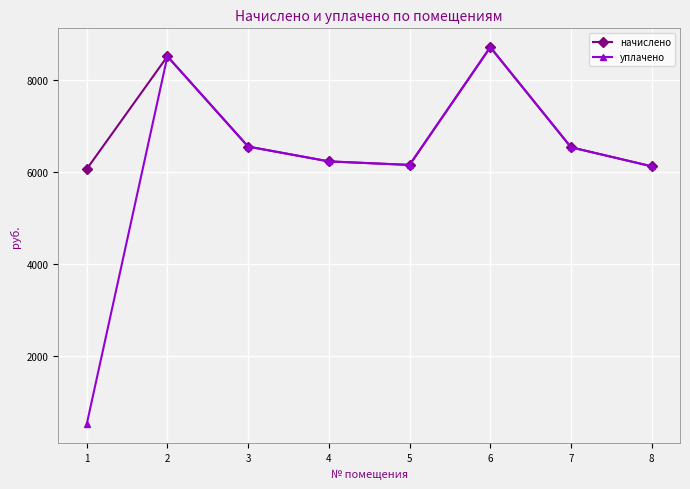

How many lines are shown in the chart?

2